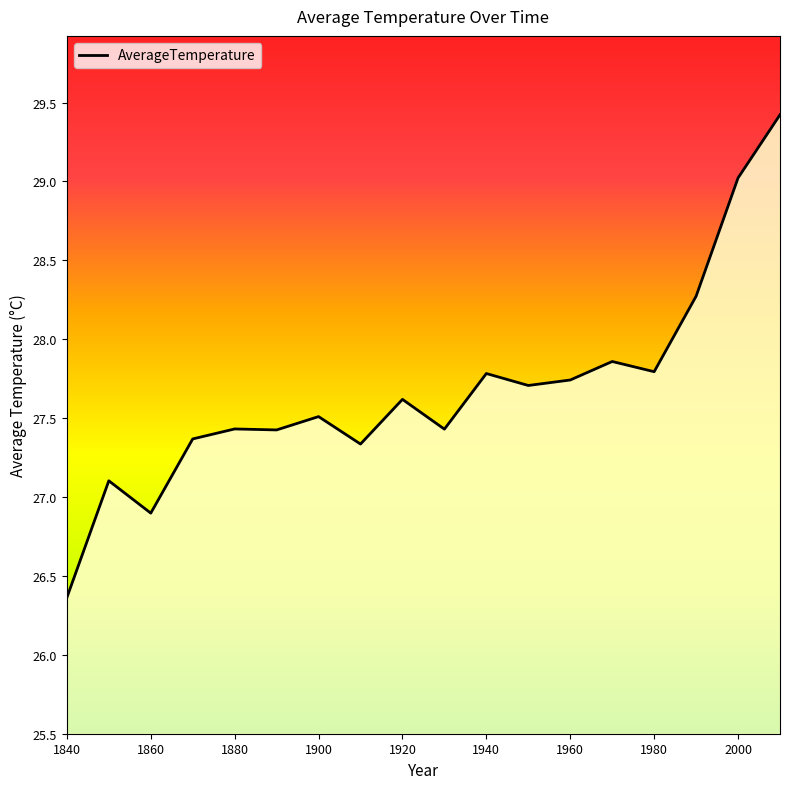

What is the smallest value displayed?

26.4